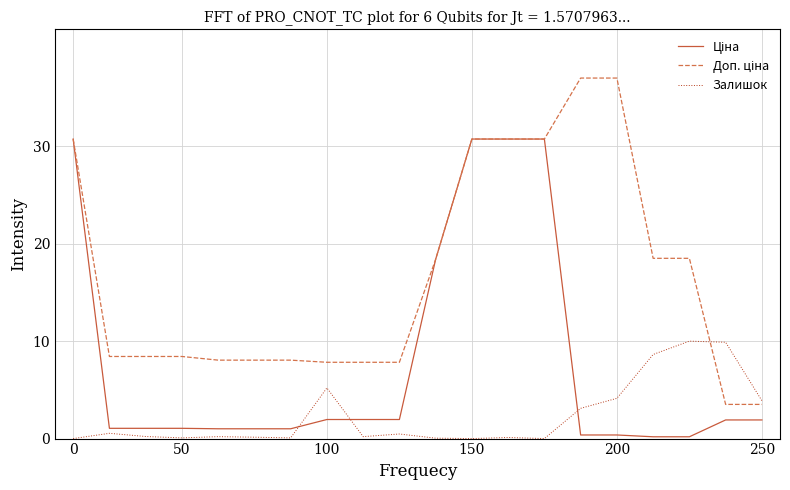

What is the maximum value shown in the chart?

37.0